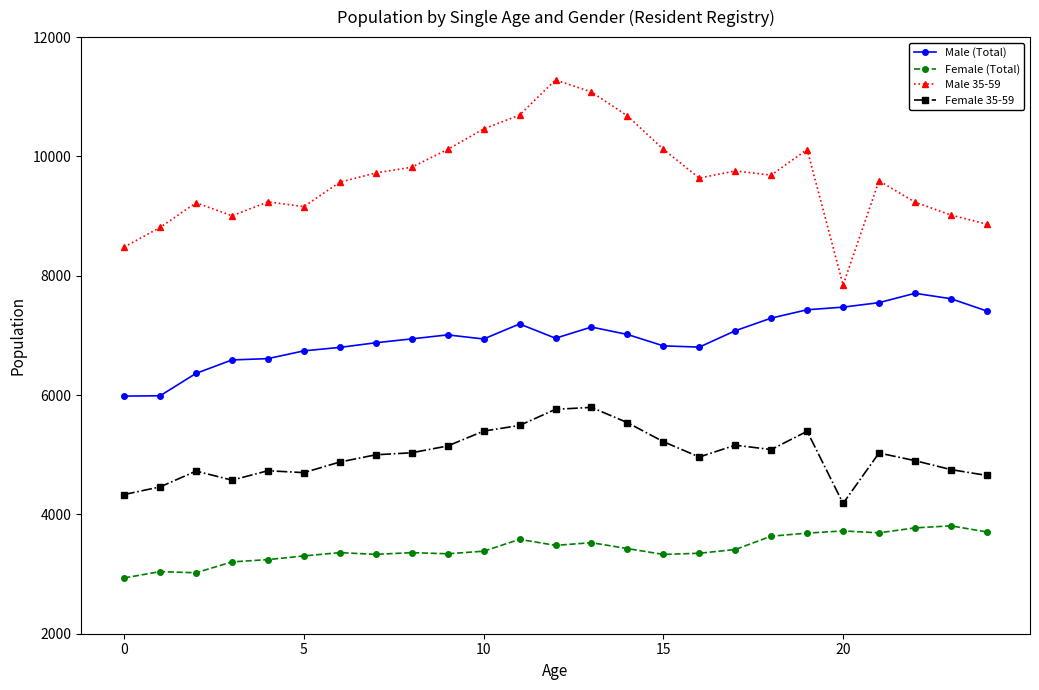

How many lines are shown in the chart?

4